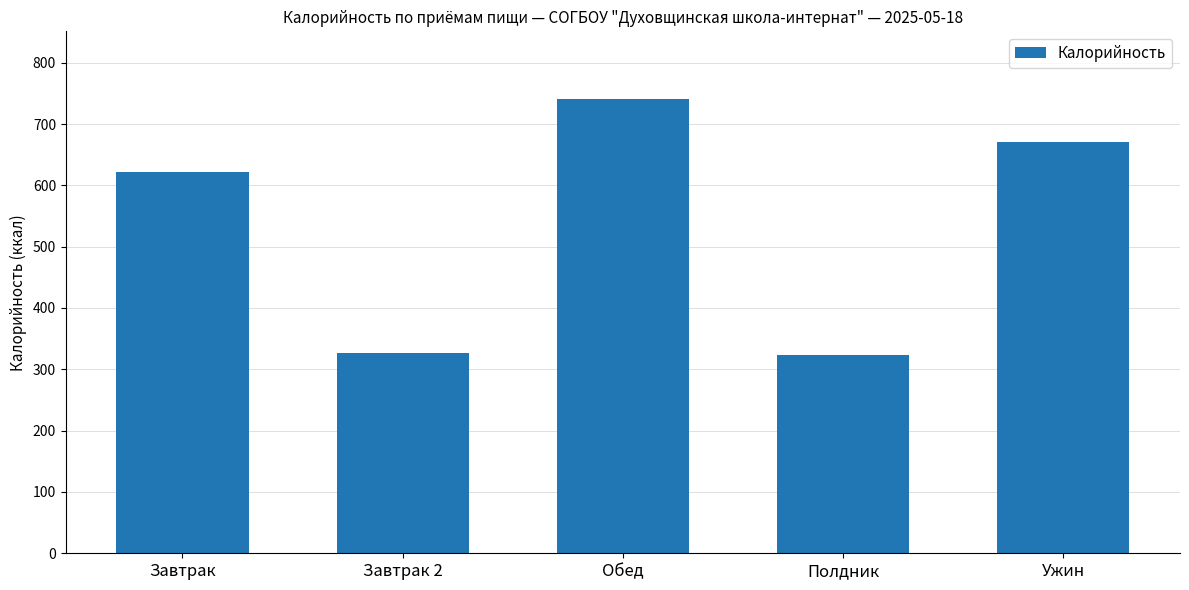

The chart shows a value of 291.7 at Ужин. True or false?

False